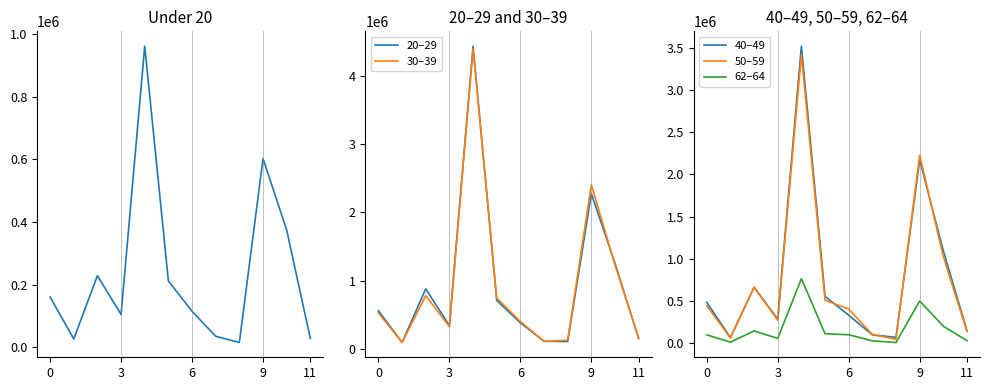

Reading left to right, what are all the values shown in this chart?

Under 20: 160617	26479	228807	104753	961999	211966	114924	35130	15374	602818	374665	28191
20–29: 557556	91880	877299	338866	4443020	708236	380174	109022	105259	2275581	1254782	148199
30–39: 525449	91335	778480	322817	4402072	743941	399702	105845	125141	2405309	1231107	156167
40–49: 485417	68576	663355	286872	3519846	555920	332817	99896	70888	2172693	1096279	146727
50–59: 445861	62278	666501	272703	3417907	510291	406466	104086	48150	2227558	1027420	139172
62–64: 99989	13992	146591	58348	765589	114044	101208	29188	10096	501362	202531	32240